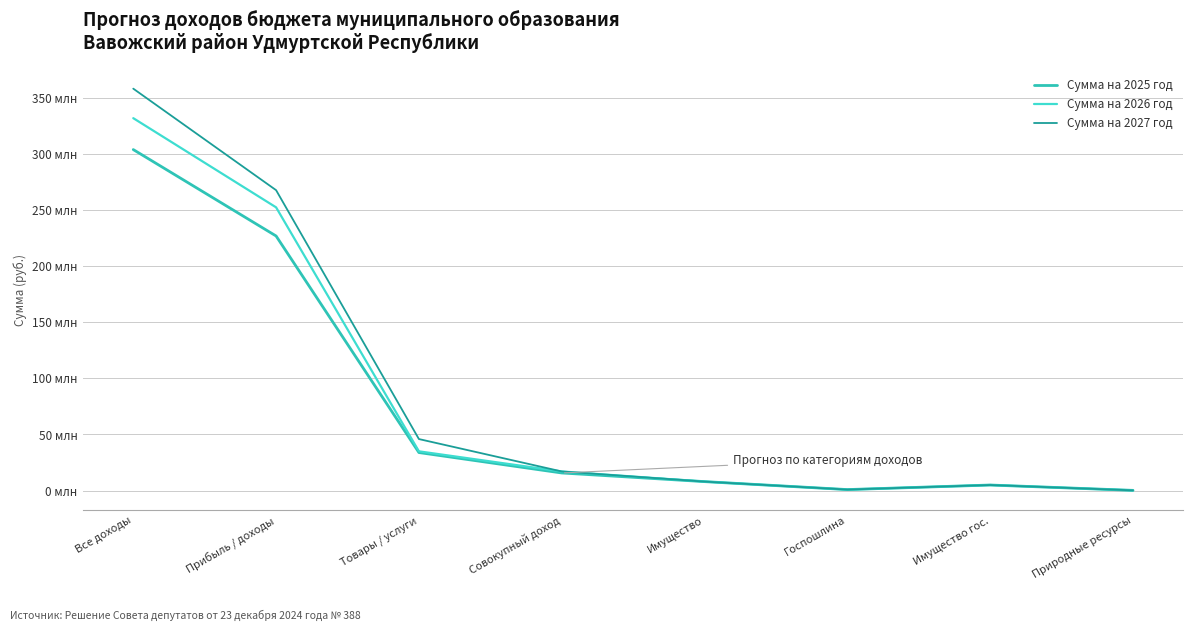

At how many categories does at least one series exceed 327877631?

1